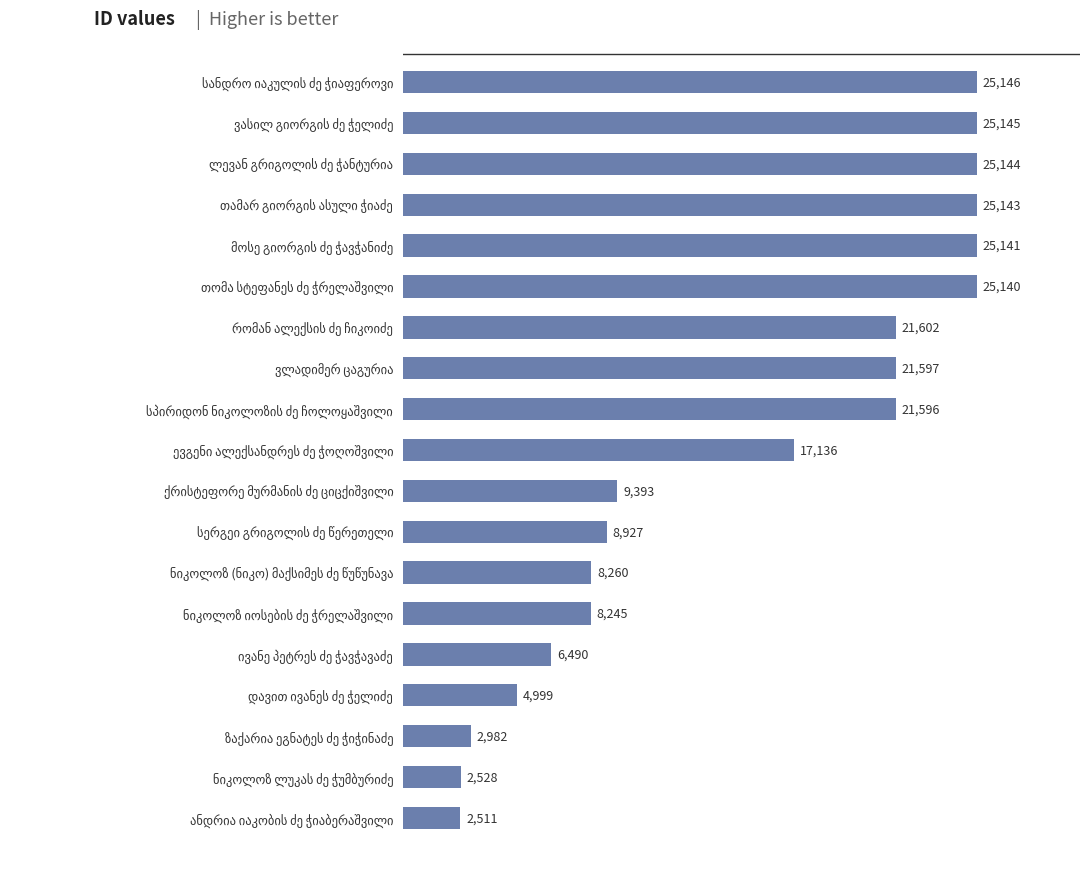

What is the value of the 8th bar from the top?

21597